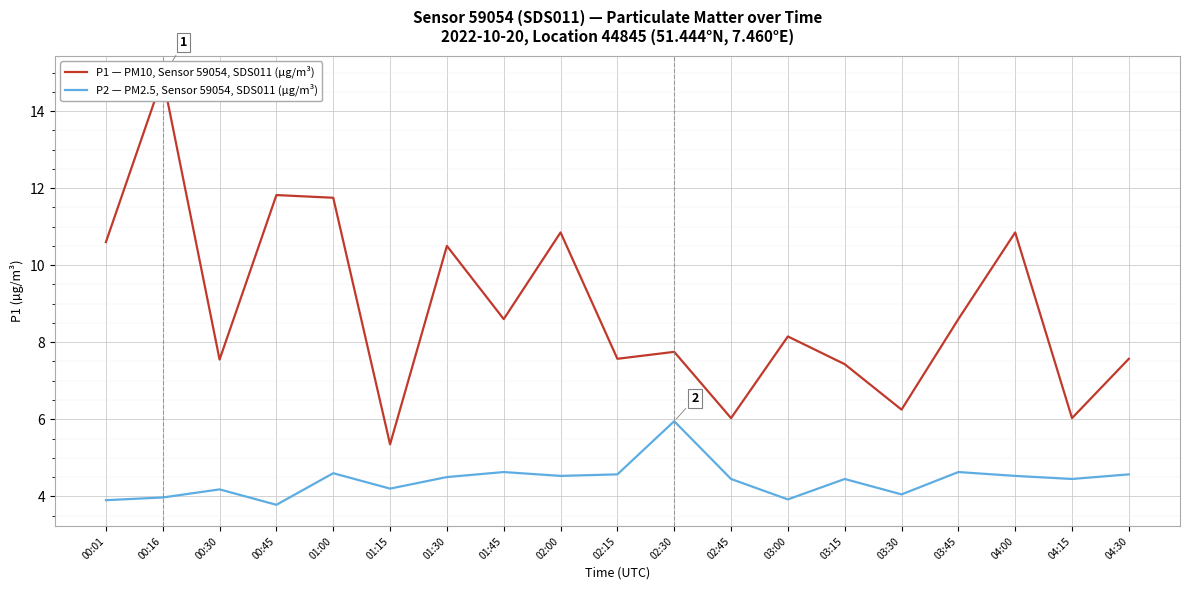

What is the average value of the P2 — PM2.5, Sensor 59054, SDS011 (µg/m³) series?

4.4